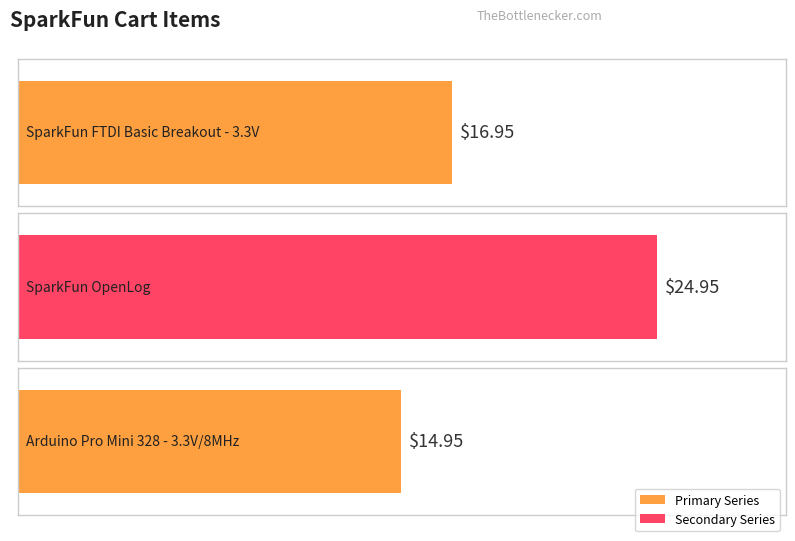

Which category has the highest value across all series?

DEV-09530
SparkFun OpenLog